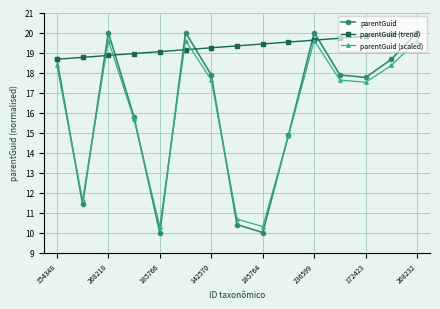

What is the lowest value of the parentGuid (trend) series?

18.7